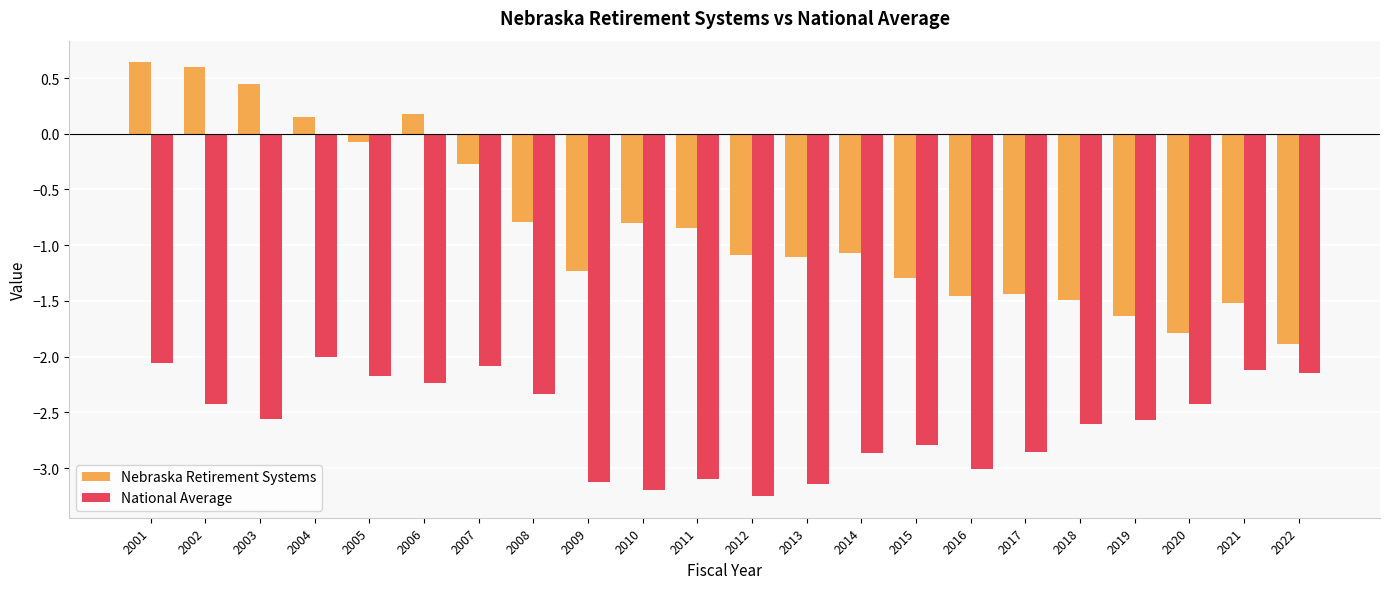

What is the sum of all Nebraska Retirement Systems values?

-17.8